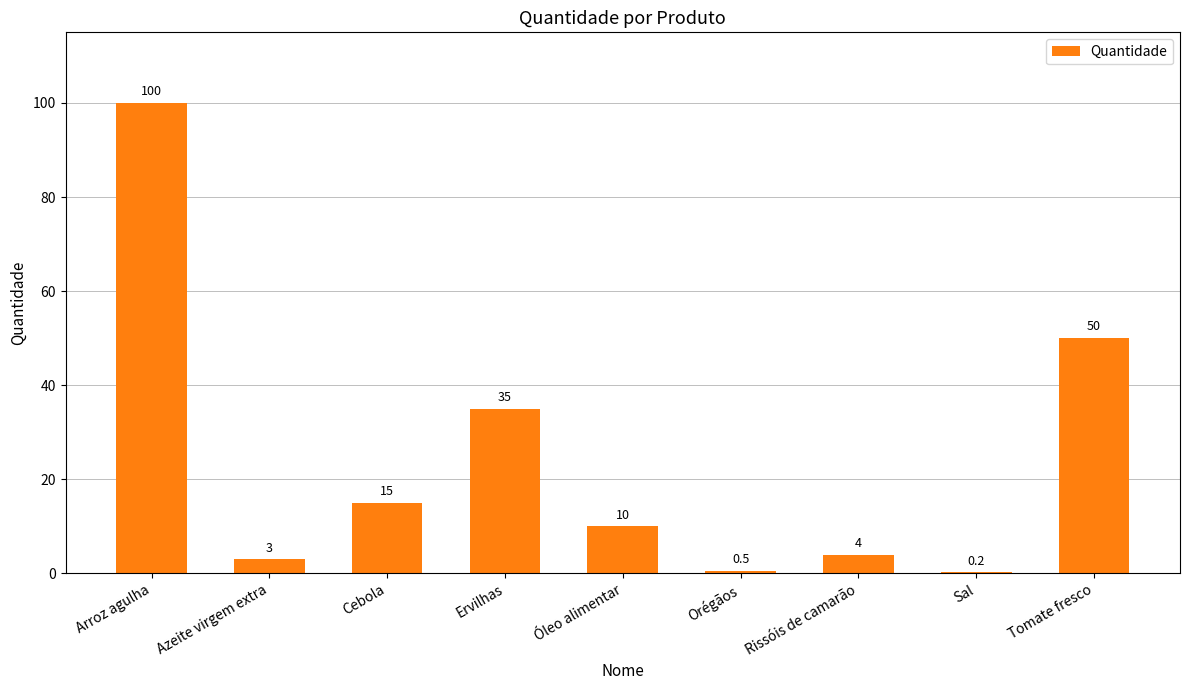

The value at Azeite virgem extra is 3.0. True or false?

True